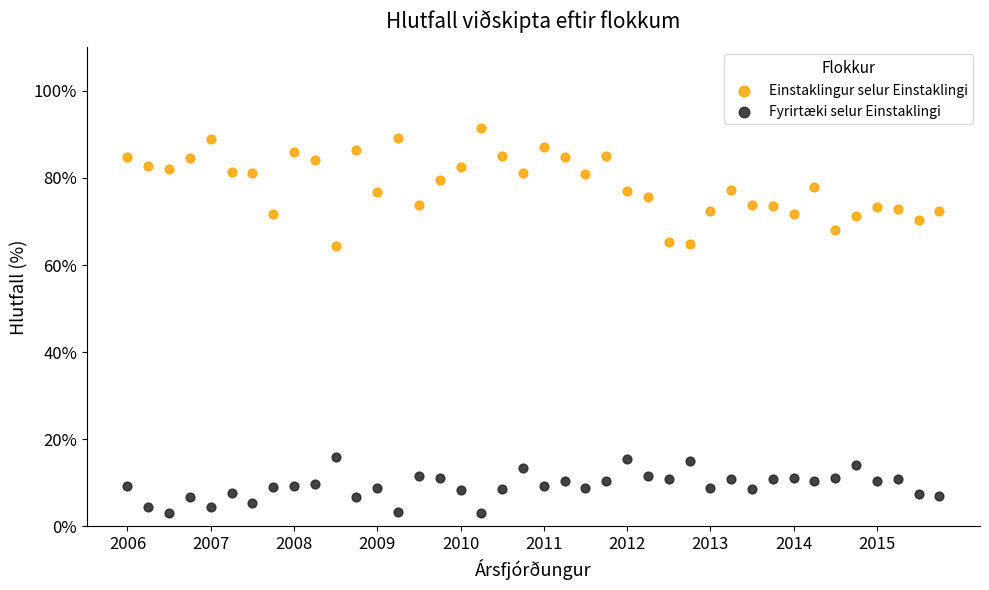

Which series has the widest spread of Y values?

Einstaklingur selur Einstaklingi